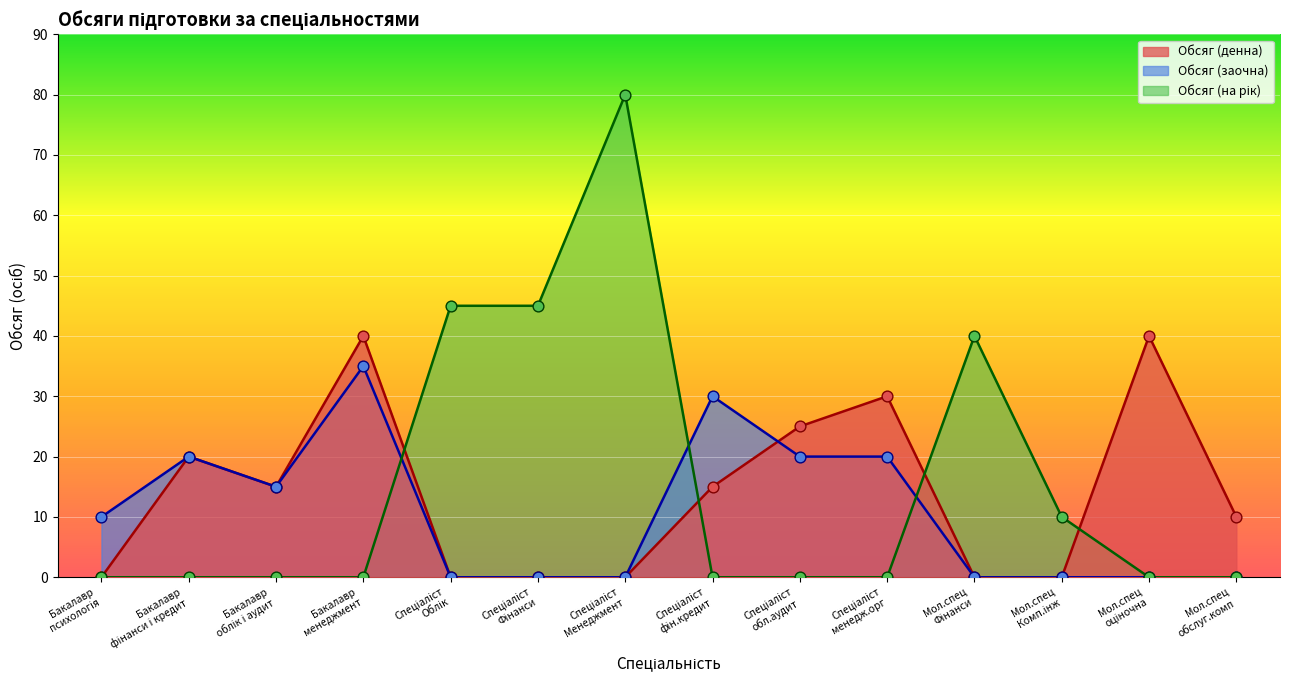

Which series has the widest spread of Y values?

на рік